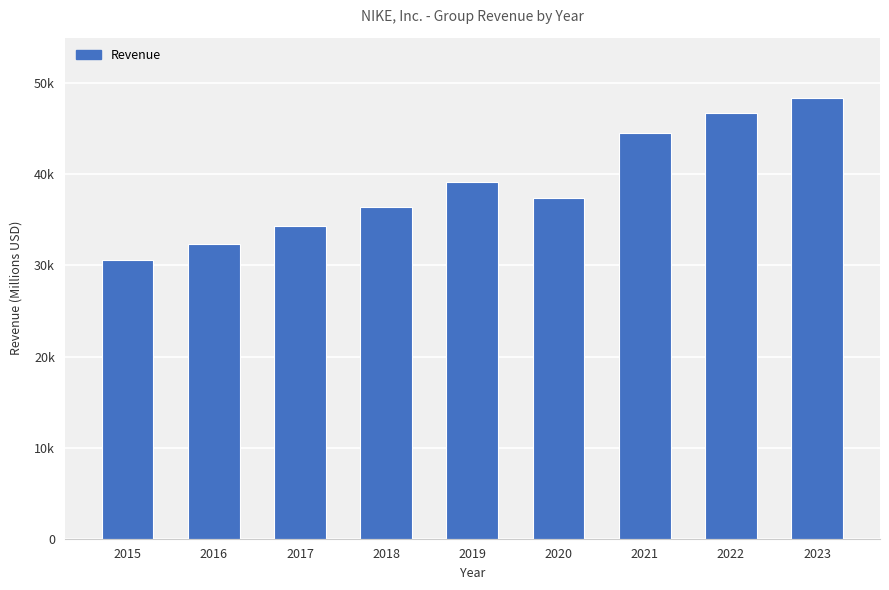

True or false: the data shows 30601.0 at 2015.

True